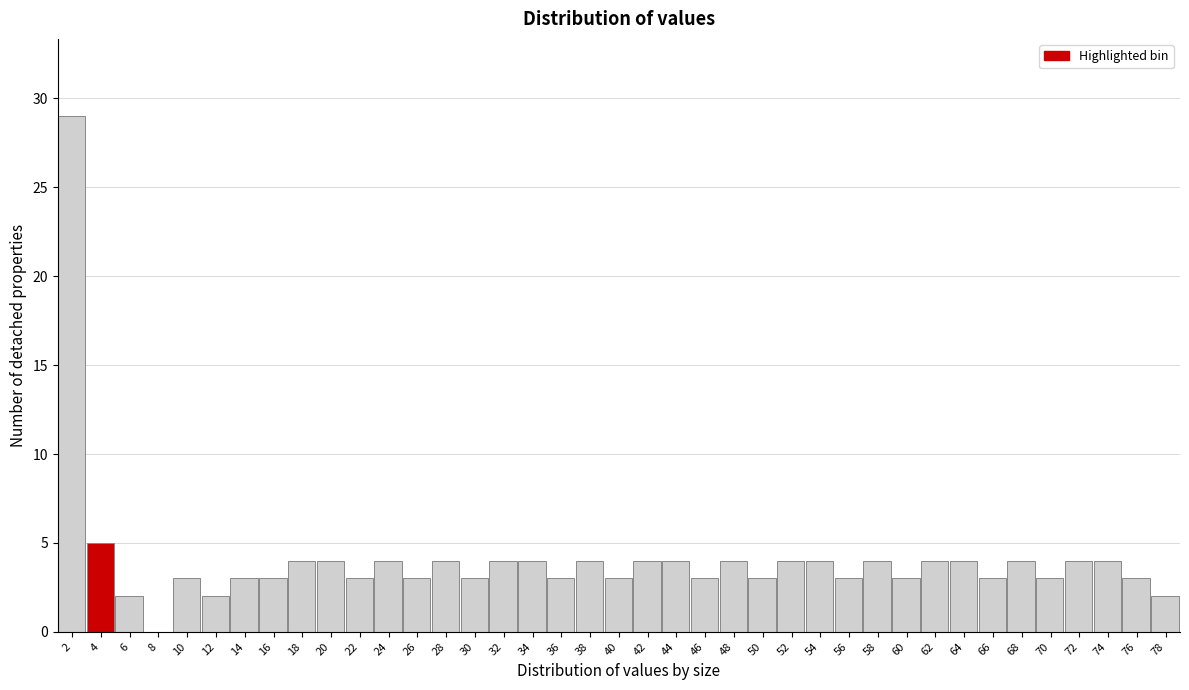

What is the maximum value shown in the chart?

29